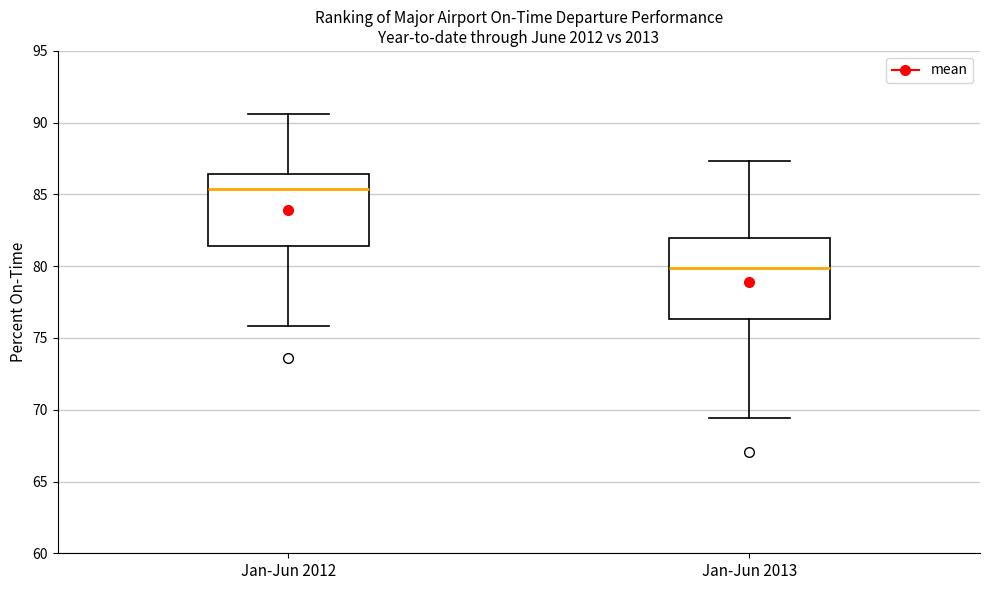

Which box's median line is the lowest?

Jan-Jun 2013